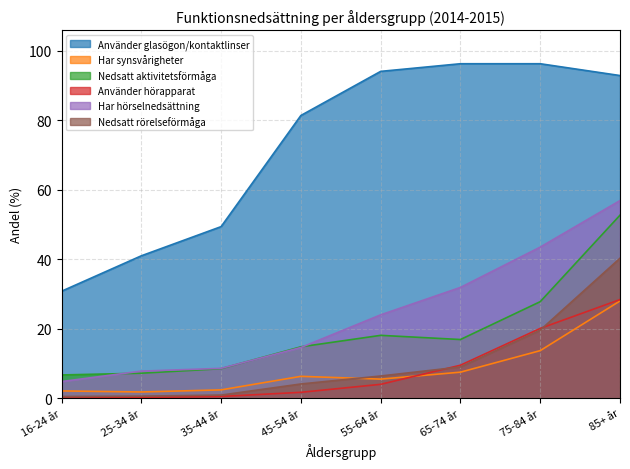

How many lines are shown in the chart?

6